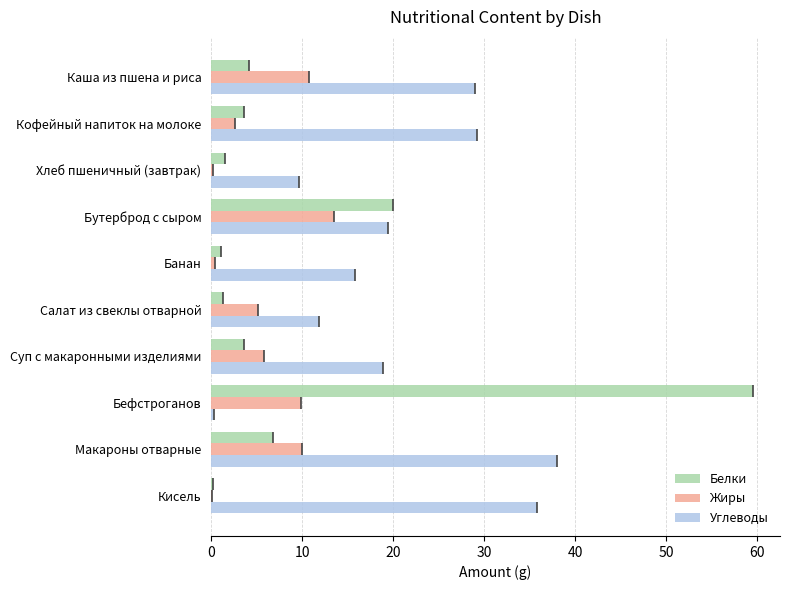

Reading left to right, transcribe all the data shown in this chart.

Белки: 4.1	3.6	1.6	19.9	1.1	1.3	3.6	59.5	6.8	0.2
Жиры: 10.8	2.7	0.2	13.5	0.4	5.2	5.9	9.9	10.0	0.1
Углеводы: 29.0	29.2	9.7	19.4	15.8	11.8	18.8	0.3	38.0	35.8